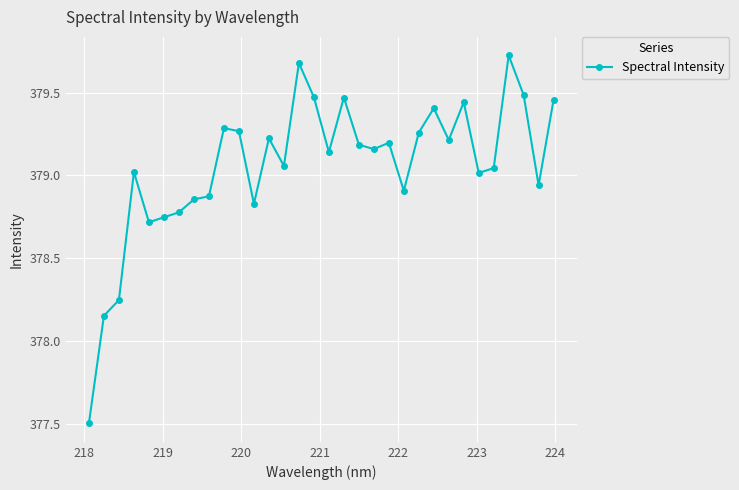

What is the difference between the maximum and minimum values?

2.2